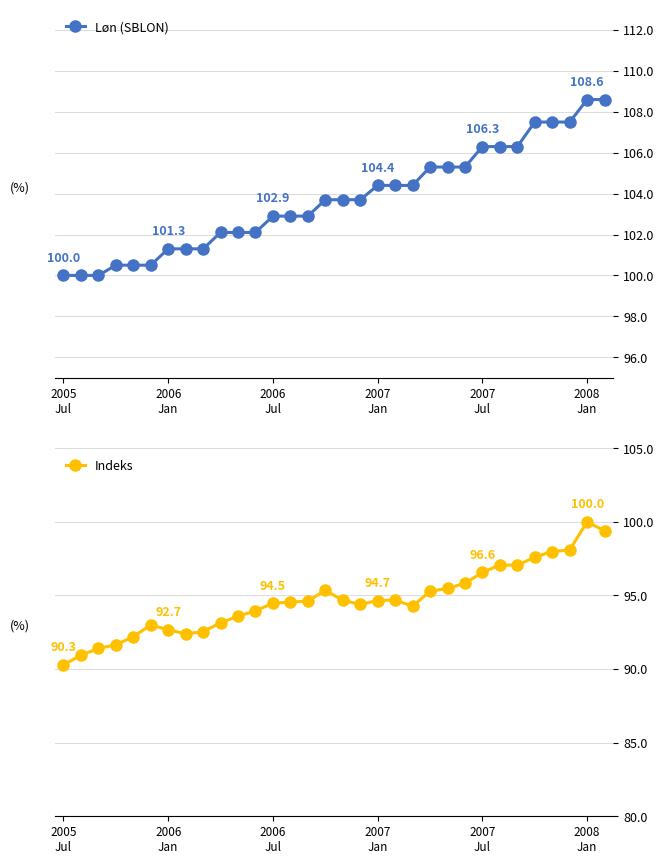

Rank the series by their maximum value, from lowest to highest.

Indeks, Løn (SBLON)